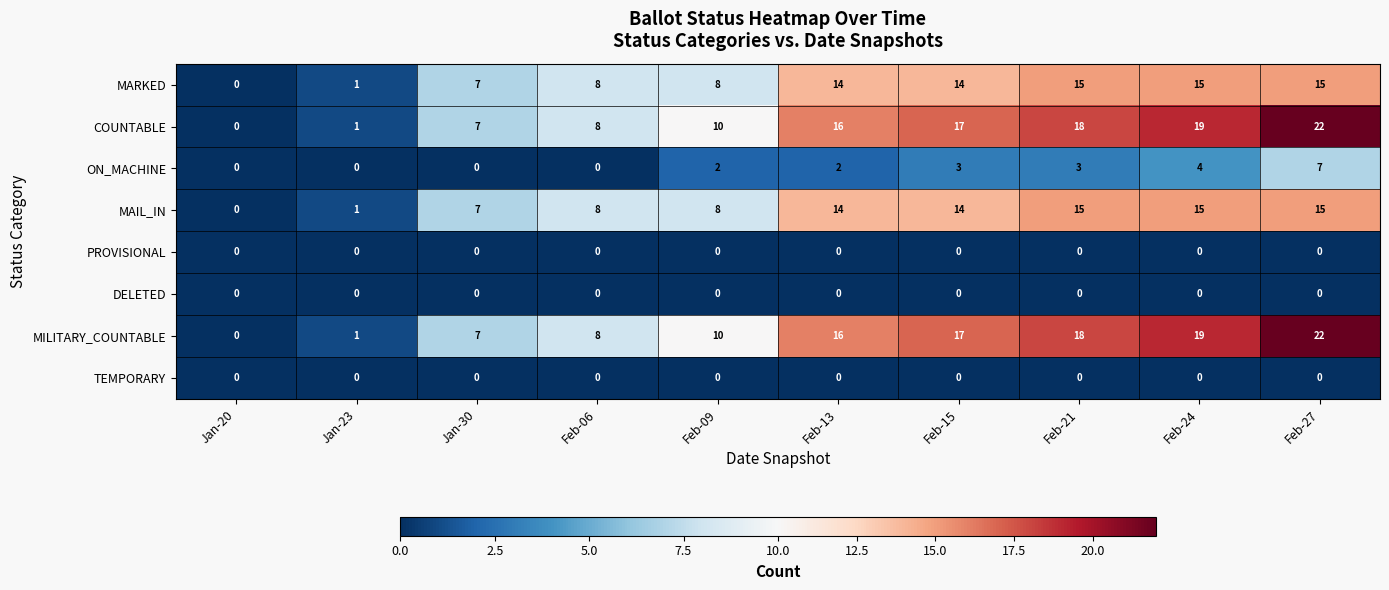

At which category is the sum across all series the highest?

Feb-27